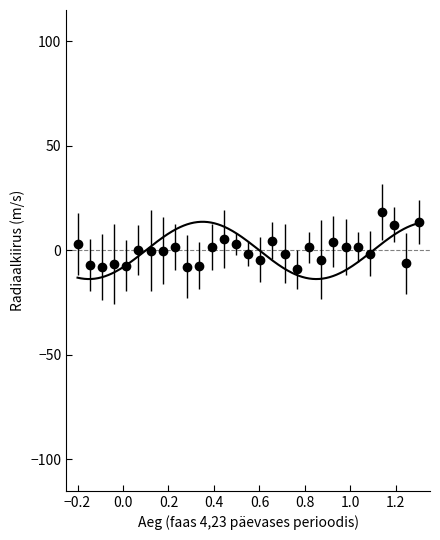

True or false: the data shows 5.8 at 2023.

False